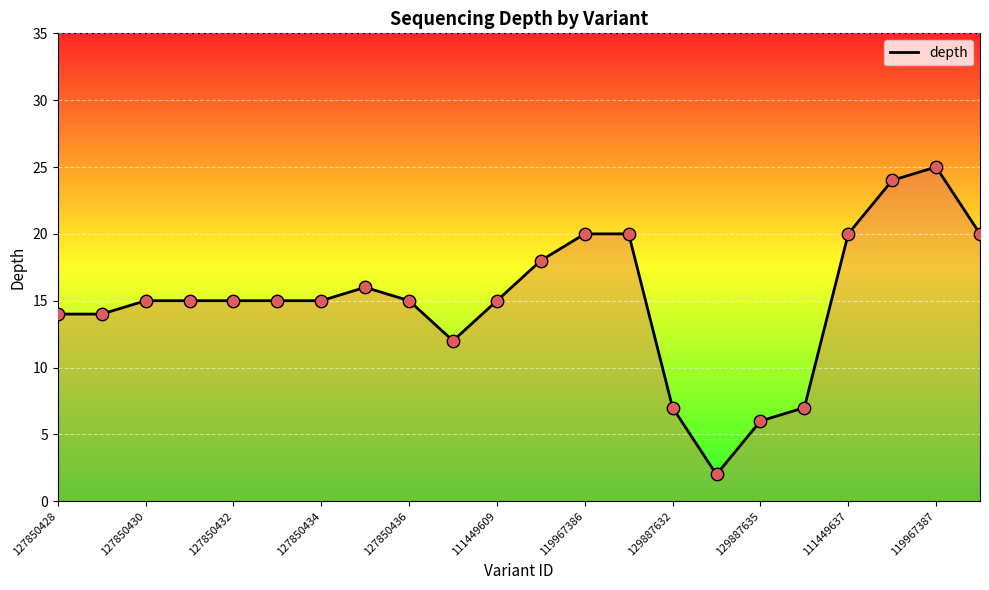

What is the greatest value displayed?

25